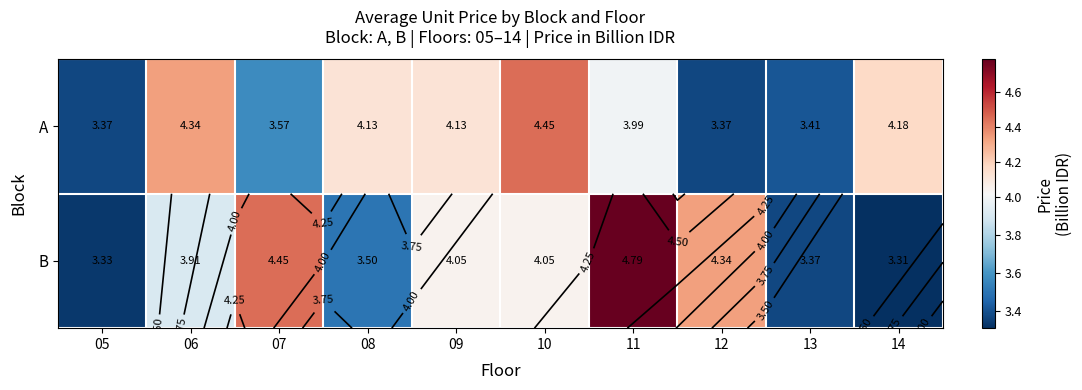

Is it true that A equals 3.4 at 13?

True